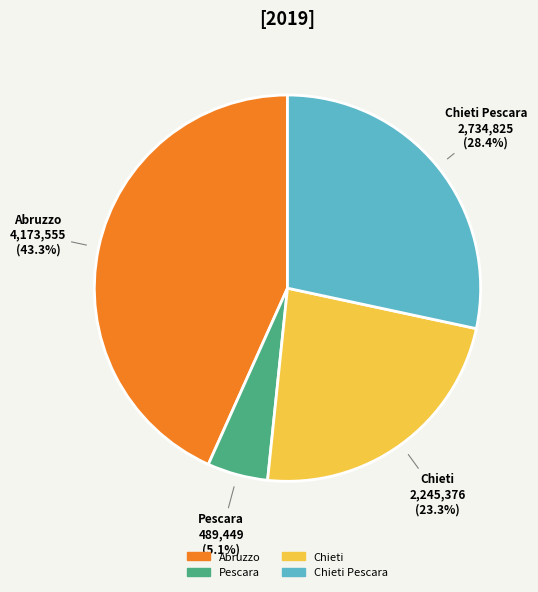

Which category has the biggest portion of the pie?

Abruzzo